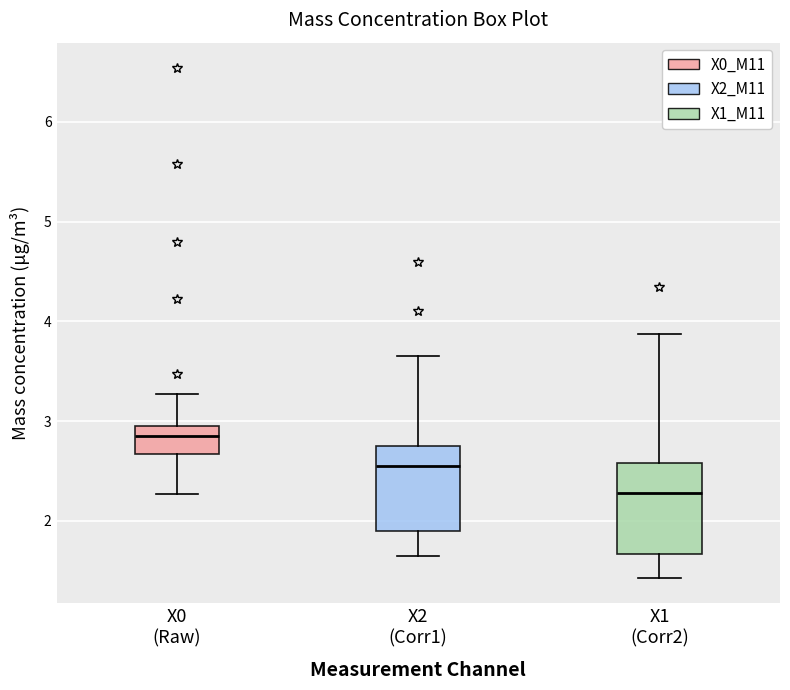

Reading left to right, read every box against the y-axis: the position of its median line, the range the box covers, and the ends of its whiskers. The values are not printed on the chart, so give them approximately, as read against the axis.

X0 (Raw): median 2.9, box 2.7 to 3.0, whiskers 2.3 to 3.3
X2 (Corr1): median 2.6, box 1.9 to 2.8, whiskers 1.7 to 3.7
X1 (Corr2): median 2.3, box 1.7 to 2.6, whiskers 1.4 to 3.9